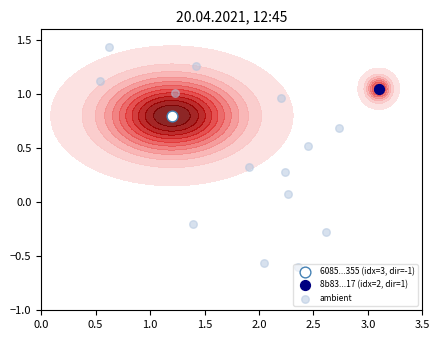

Is it true that the value at 3.0 is 1.7?

False